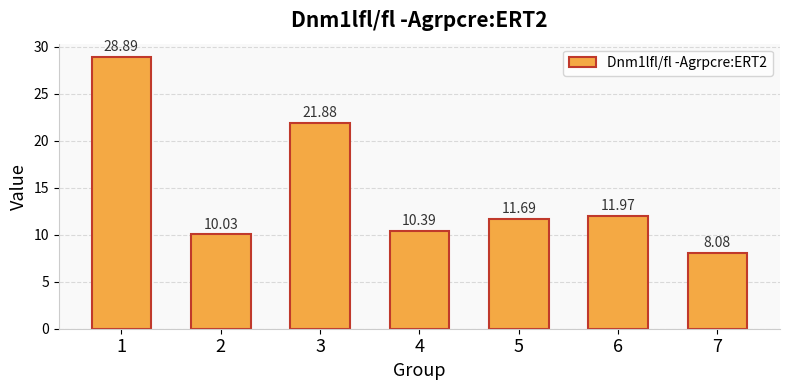

Reading left to right, what are all the values shown in this chart?

1=28.9	2=10.0	3=21.9	4=10.4	5=11.7	6=12.0	7=8.1